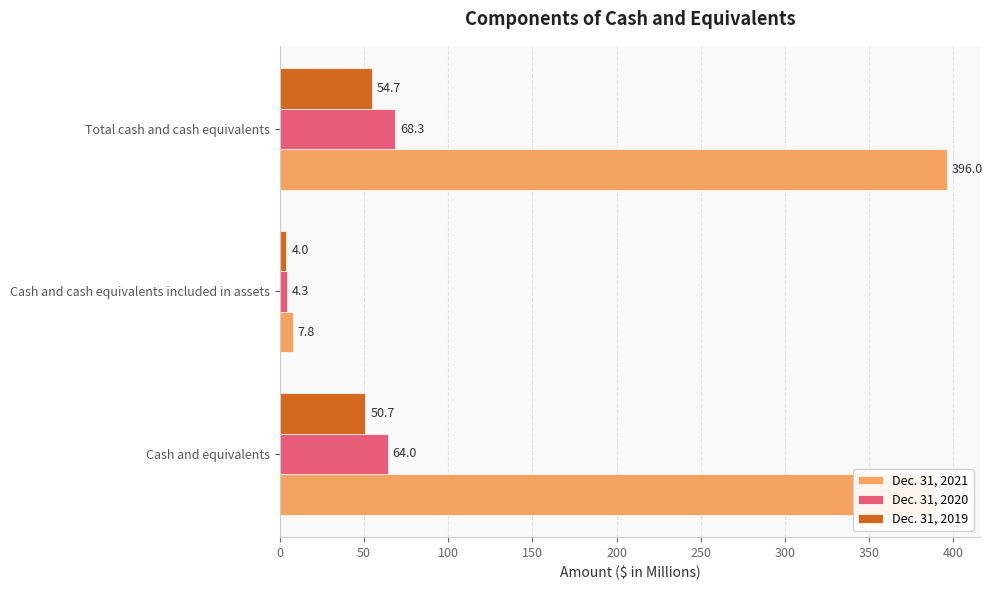

Which category has the lowest value in the Dec. 31, 2021 series?

Cash and cash equivalents included in assets